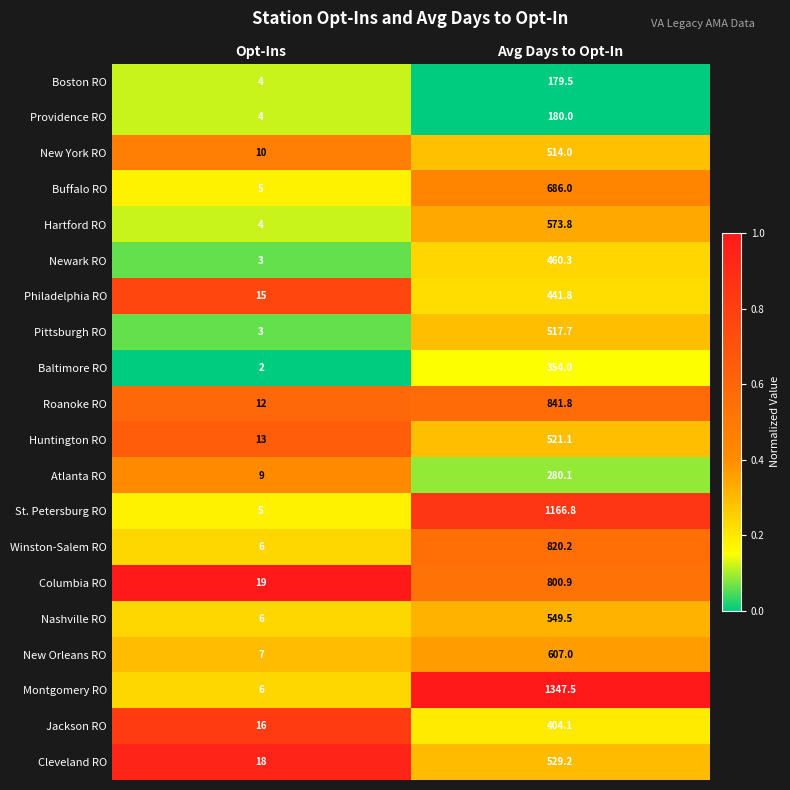

Which series has the largest total across all categories?

Montgomery RO